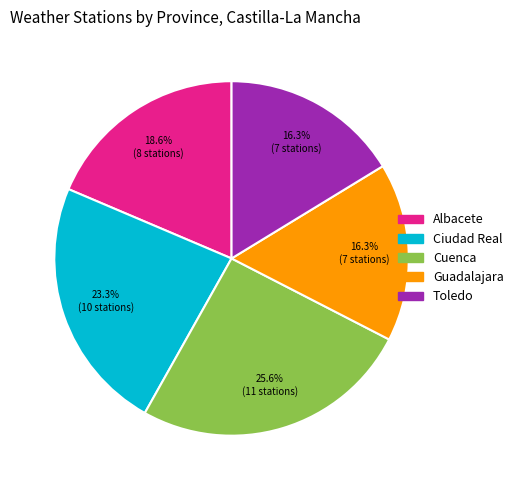

Approximately how many times larger is the value at Ciudad Real compared to Toledo?

1.4